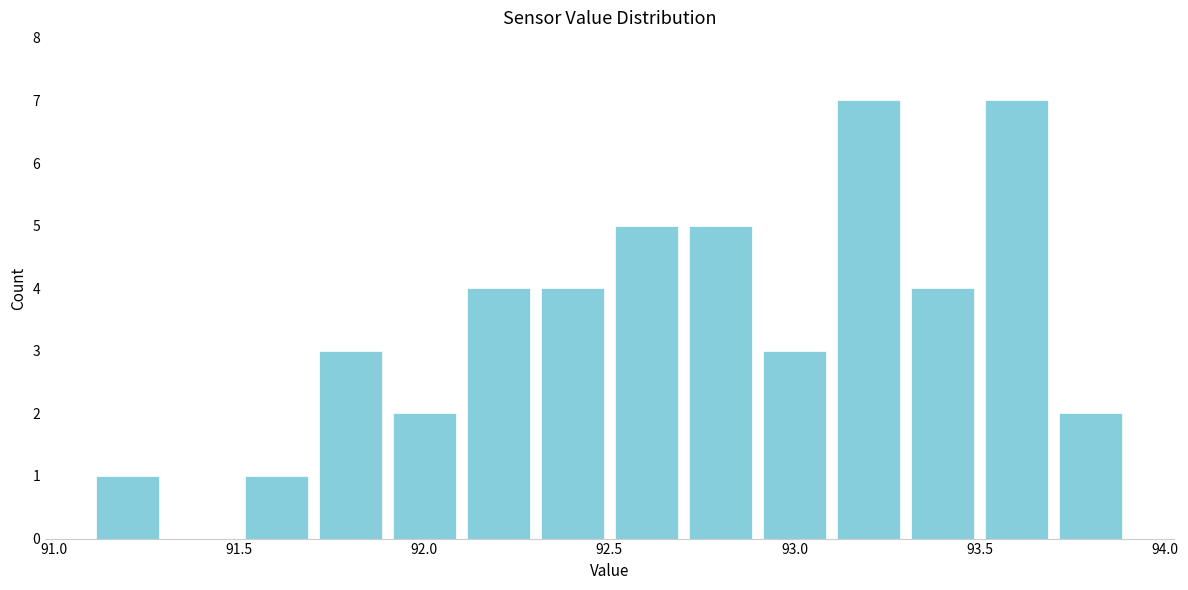

Reading left to right, transcribe this chart: for each bar, give the range it covers on the x-axis and its height. The values are not printed on the chart, so give them approximately, as read against the axis.

91.1 to 91.3: 1
91.3 to 91.5: 0
91.5 to 91.7: 1
91.7 to 91.9: 3
91.9 to 92.1: 2
92.1 to 92.3: 4
92.3 to 92.5: 4
92.5 to 92.7: 5
92.7 to 92.9: 5
92.9 to 93.1: 3
93.1 to 93.3: 7
93.3 to 93.5: 4
93.5 to 93.7: 7
93.7 to 93.9: 2